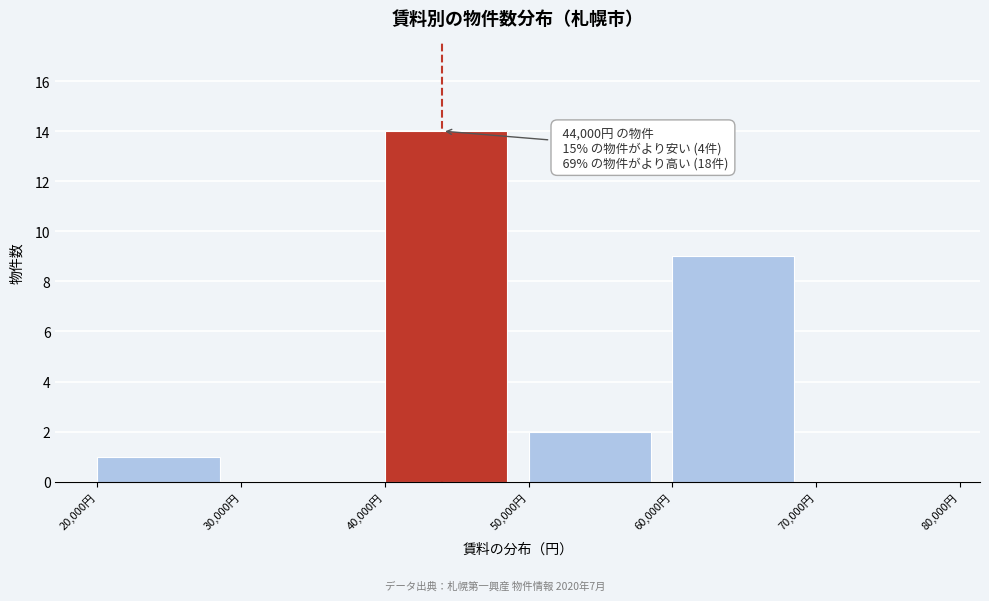

Over which range of the x-axis is the bar tallest?

40000 to 50000